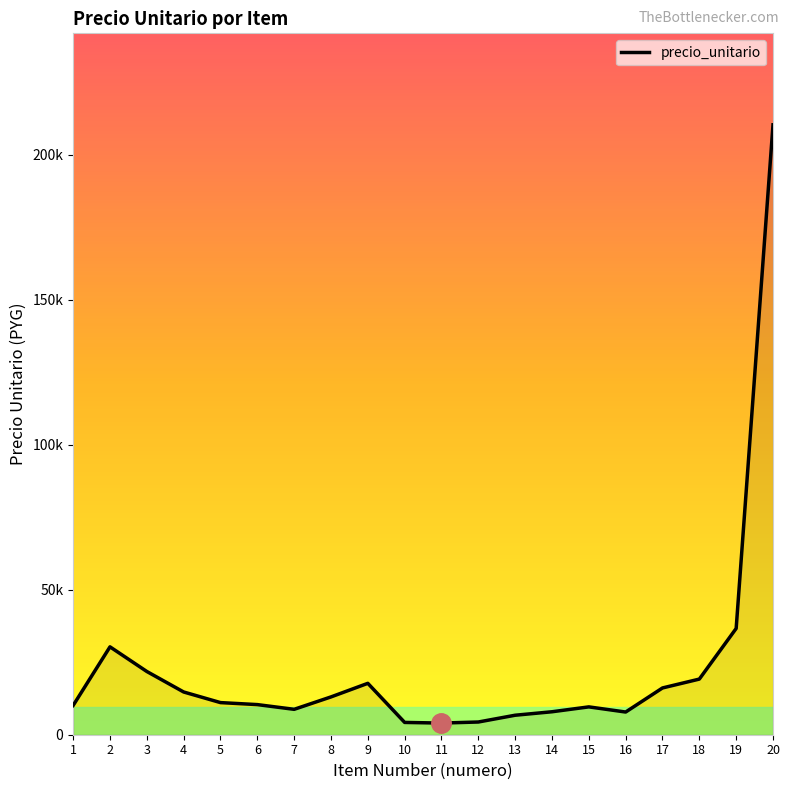

Reading left to right, what are all the values shown in this chart?

10103	30314	21812	14744	11081	10390	8763	13042	17728	4241	4018	4387	6724	7921	9605	7826	16134	19192	36661	210391